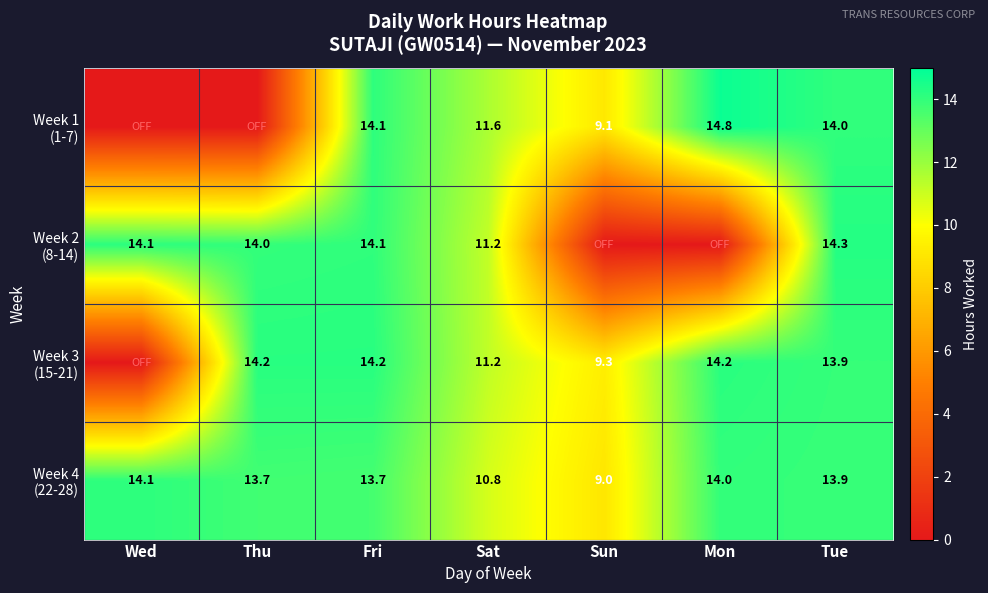

What is the total value across all series at Tue?

56.1